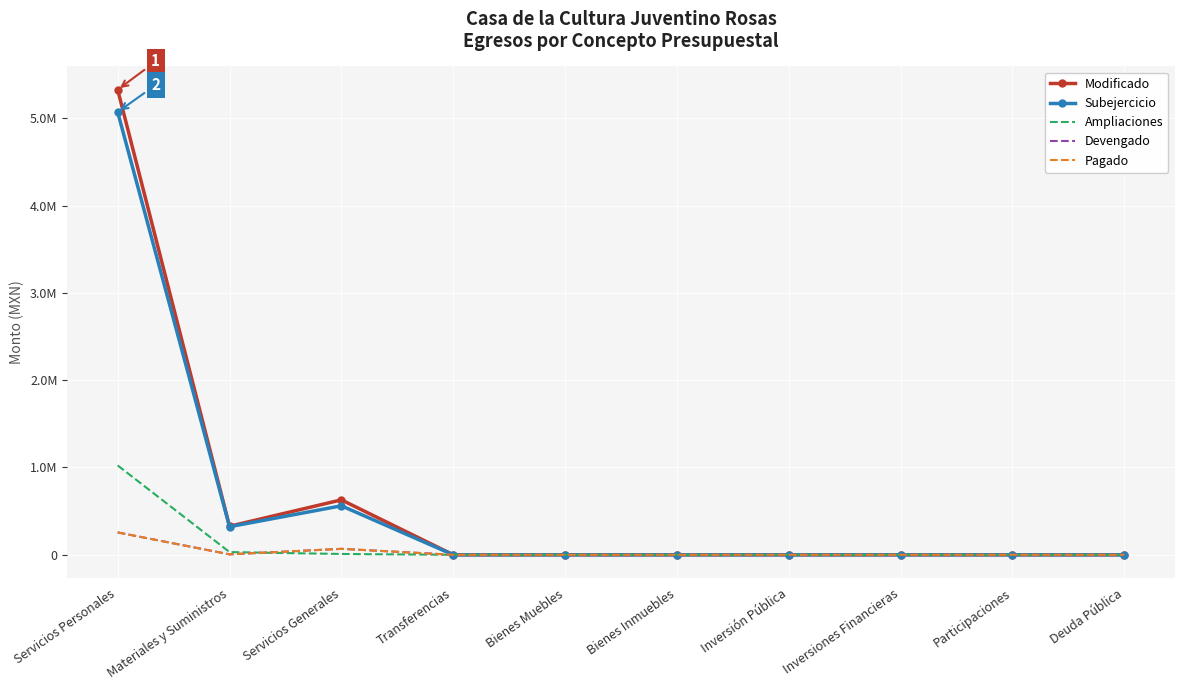

Reading left to right, what are all the values shown in this chart?

Modificado: 5326360.0	326630.0	629040.0	0.0	0.0	0.0	0.0	0.0	0.0	0.0
Subejercicio: 5070285.5	321599.4	560959.9	0.0	0.0	0.0	0.0	0.0	0.0	0.0
Ampliaciones: 1023240.0	30990.0	9120.0	0.0	0.0	0.0	0.0	0.0	0.0	0.0
Devengado: 256074.5	5030.6	68080.1	0.0	0.0	0.0	0.0	0.0	0.0	0.0
Pagado: 256074.5	5030.6	68080.1	0.0	0.0	0.0	0.0	0.0	0.0	0.0